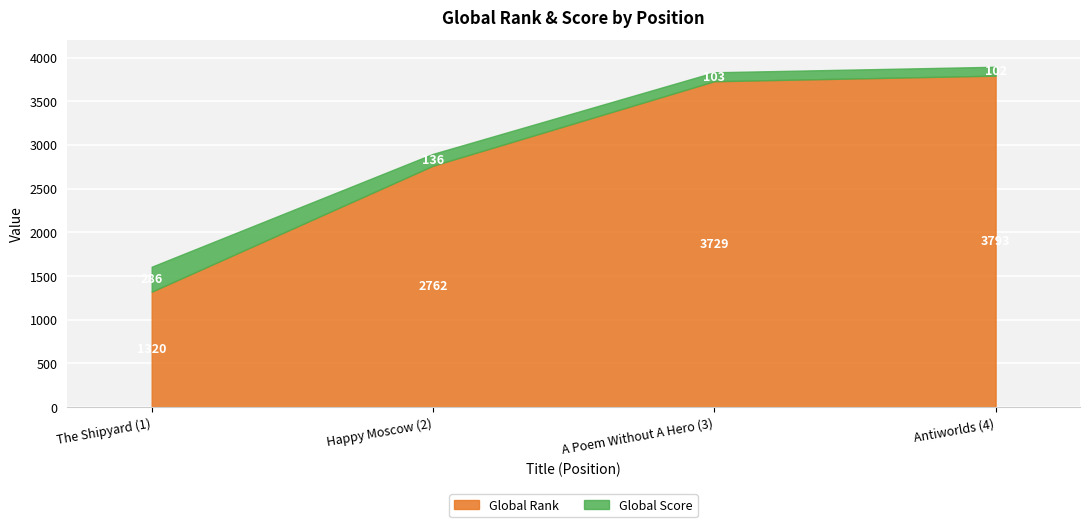

Rank the series by their average value, from lowest to highest.

Global Score, Global Rank